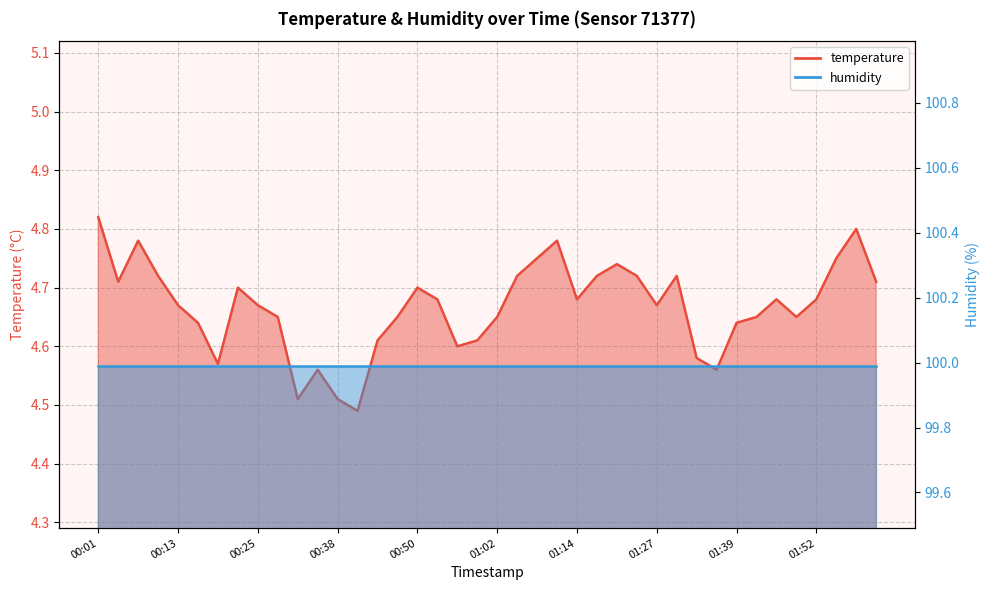

Reading left to right, extract all data points from this chart.

00:01=4.8	00:04=4.7	00:07=4.8	00:10=4.7	00:13=4.7	00:16=4.6	00:19=4.6	00:22=4.7	00:25=4.7	00:28=4.7	00:32=4.5	00:35=4.6	00:38=4.5	00:41=4.5	00:44=4.6	00:47=4.7	00:50=4.7	00:53=4.7	00:56=4.6	00:59=4.6	01:02=4.7	01:05=4.7	01:08=4.8	01:11=4.8	01:14=4.7	01:17=4.7	01:21=4.7	01:24=4.7	01:27=4.7	01:30=4.7	01:33=4.6	01:36=4.6	01:39=4.6	01:42=4.7	01:46=4.7	01:49=4.7	01:52=4.7	01:56=4.8	01:59=4.8	02:02=4.7